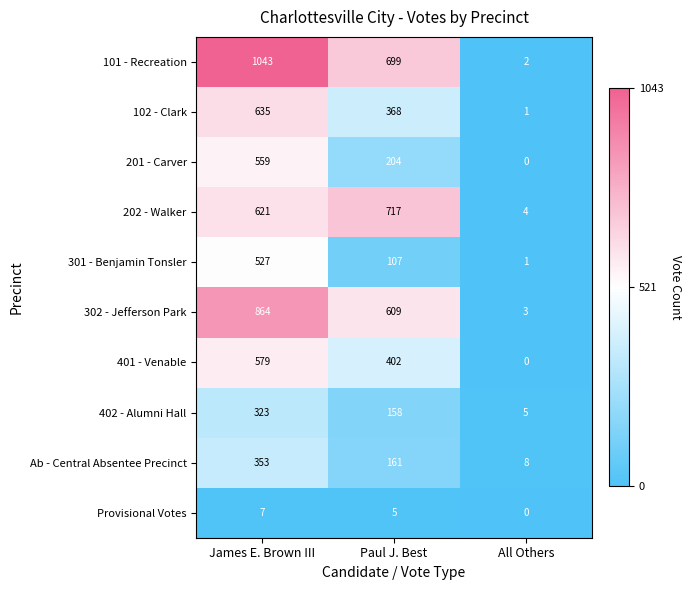

What is the difference between the second highest and minimum values in the 202 - Walker series?

617